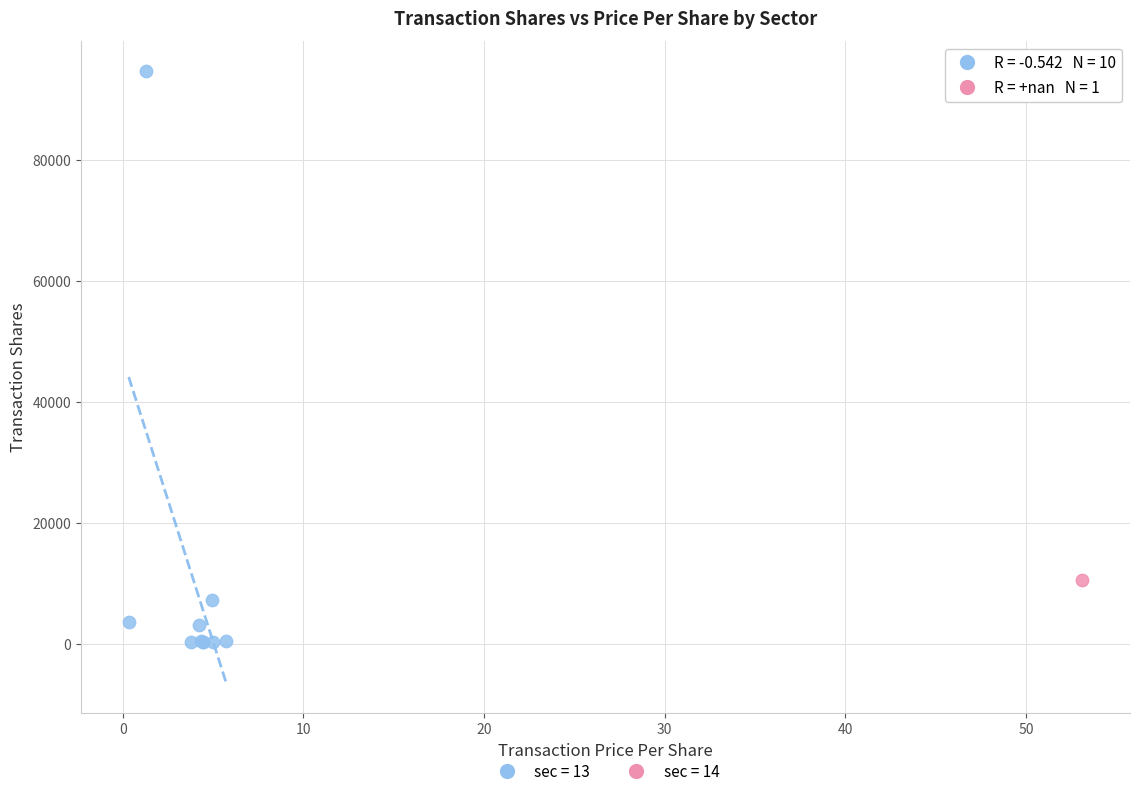

What are all the series names shown in the legend?

sec = 13, sec = 14